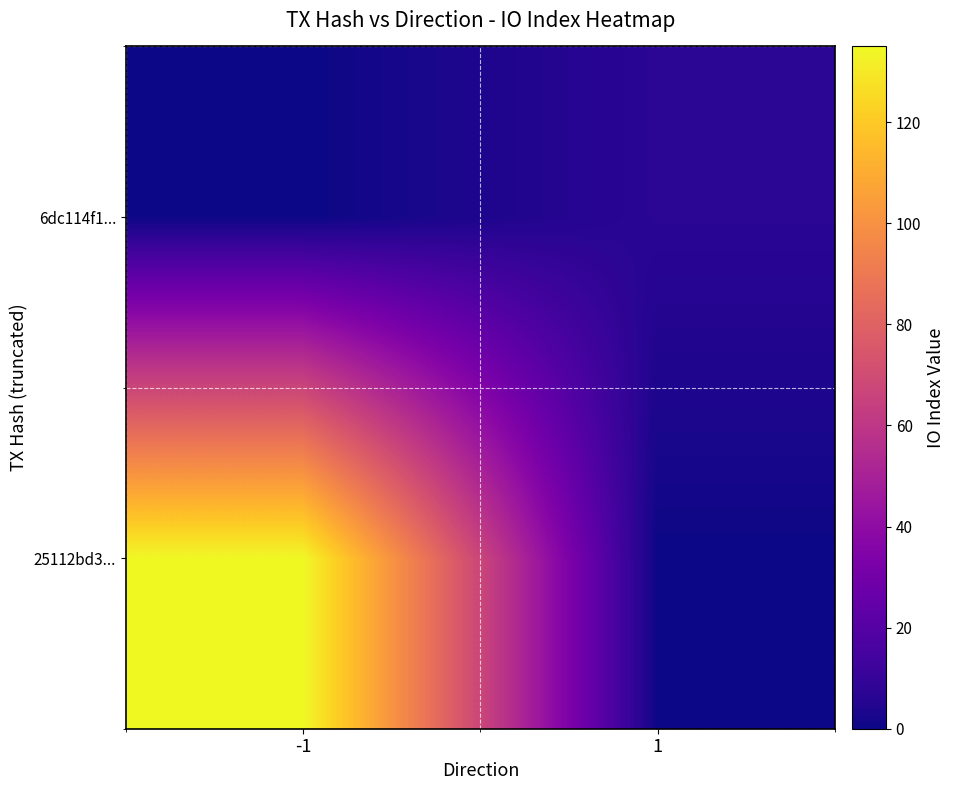

At which category does the chart reach its peak across all series?

-1